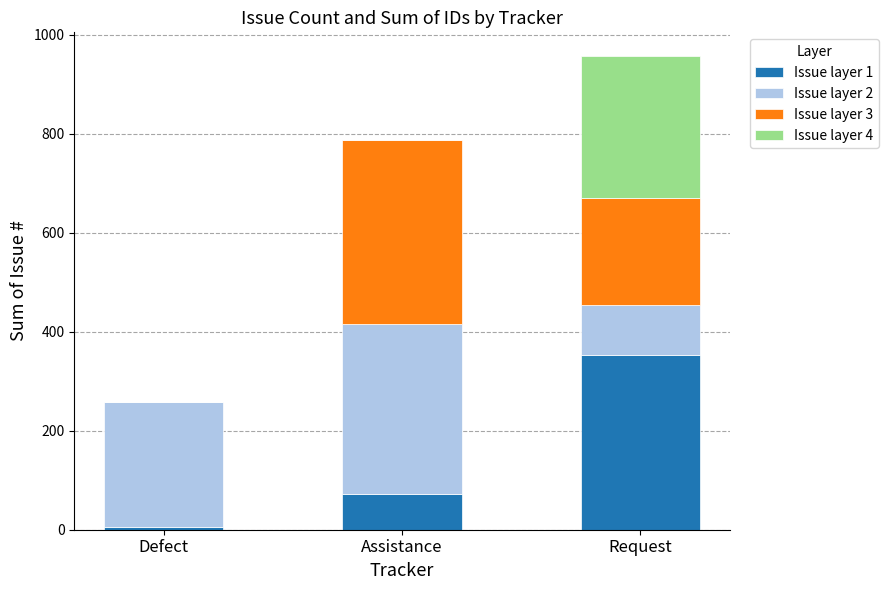

At which category is the sum across all series the highest?

Request